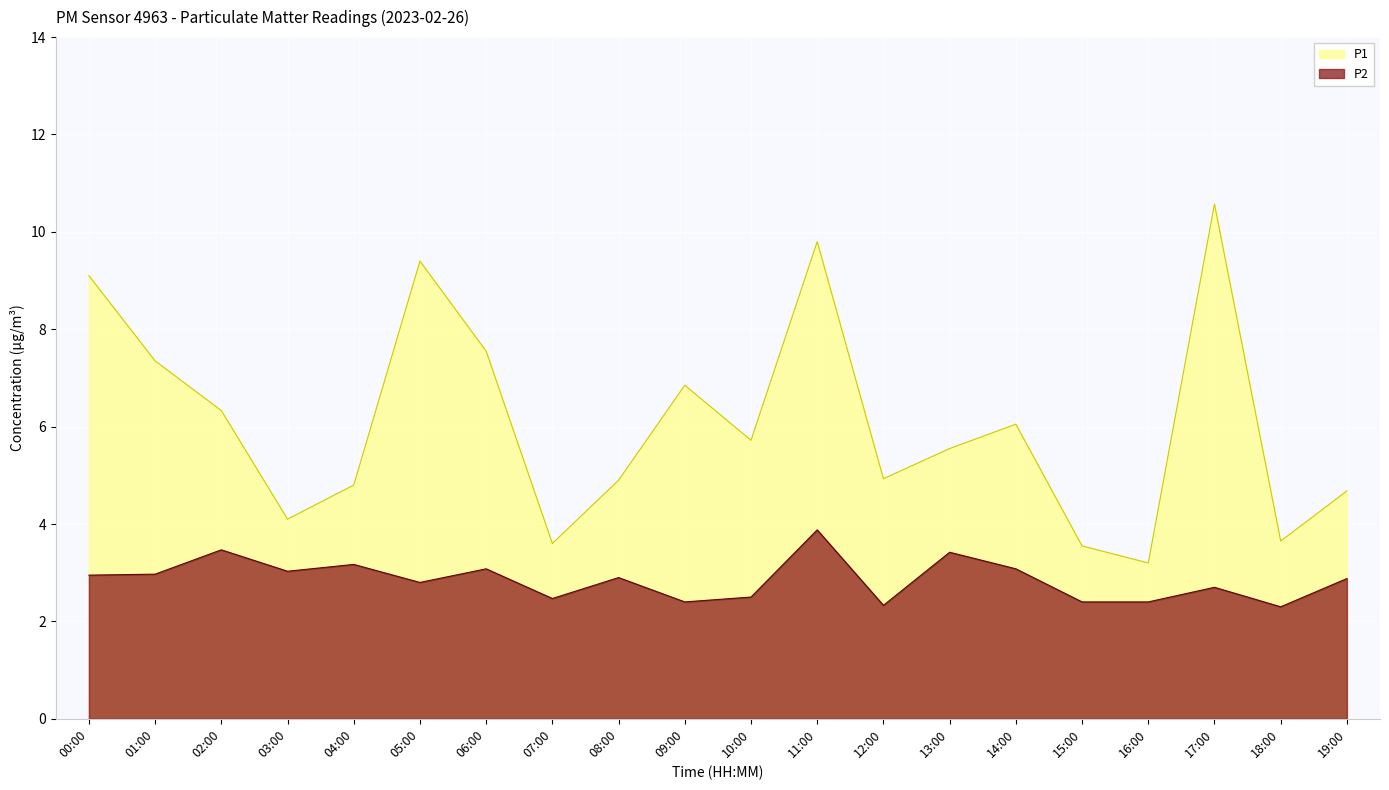

Reading left to right, transcribe all the data shown in this chart.

P1: 9.1	7.3	6.3	4.1	4.8	9.4	7.5	3.6	4.9	6.8	5.7	9.8	4.9	5.5	6.0	3.5	3.2	10.6	3.6	4.7
P2: 3.0	3.0	3.5	3.0	3.2	2.8	3.1	2.5	2.9	2.4	2.5	3.9	2.3	3.4	3.1	2.4	2.4	2.7	2.3	2.9